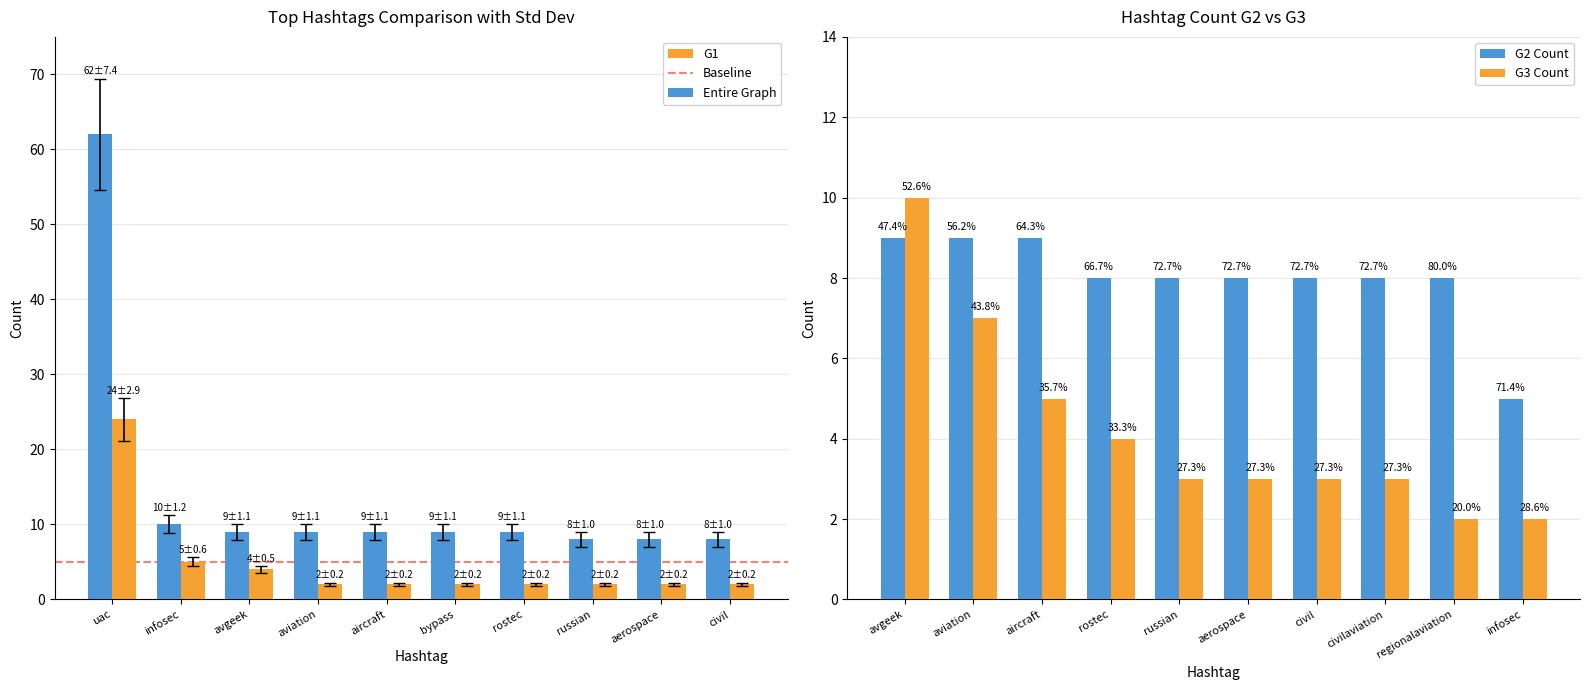

Is the value of G1 at aviation greater than the value of Entire Graph at bypass?

No